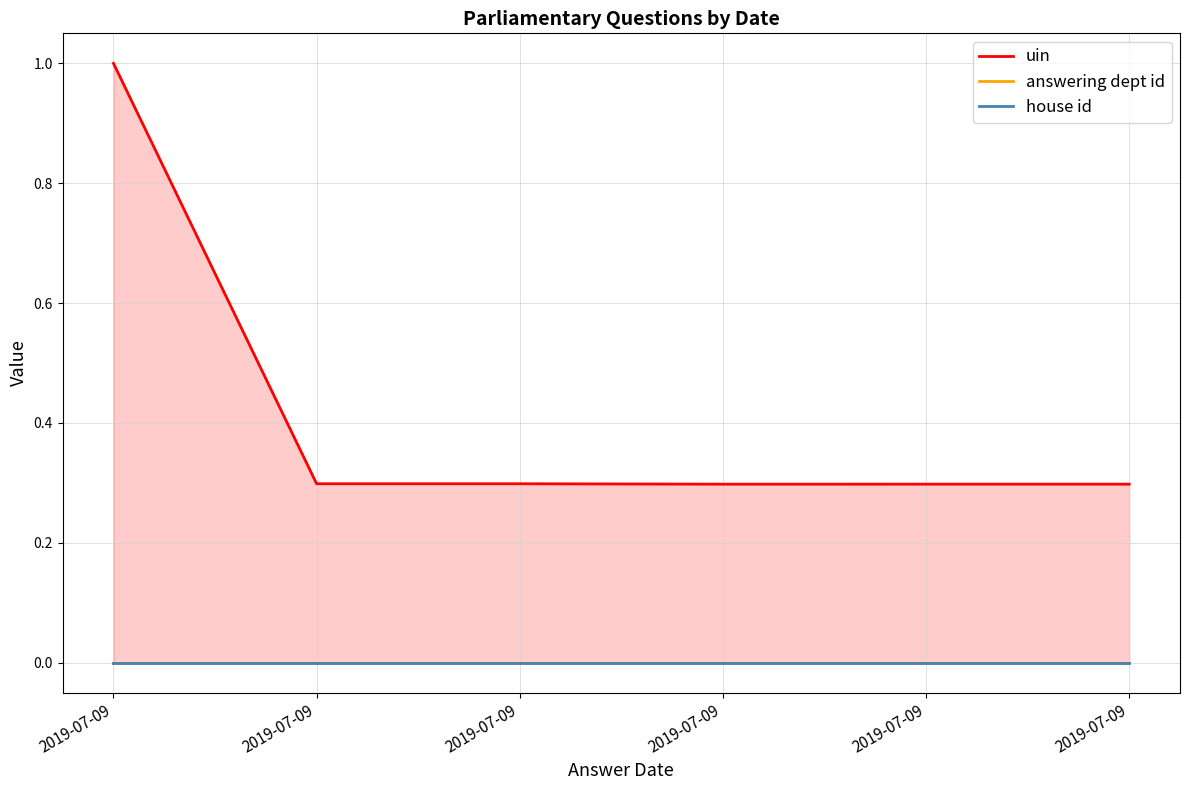

What is the spread (max minus min) of values at 2019-07-09?

1.0